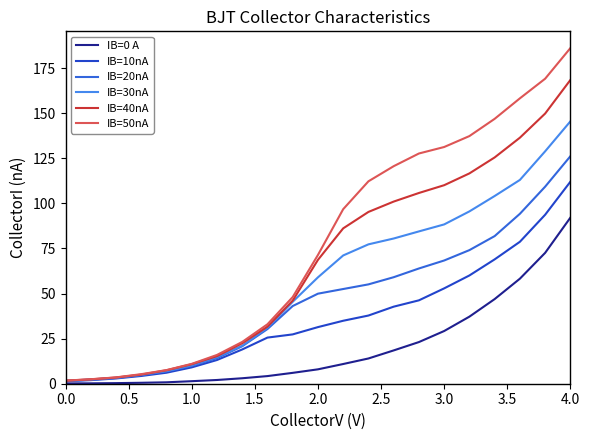

Does the chart display data point markers on the line(s)?

No